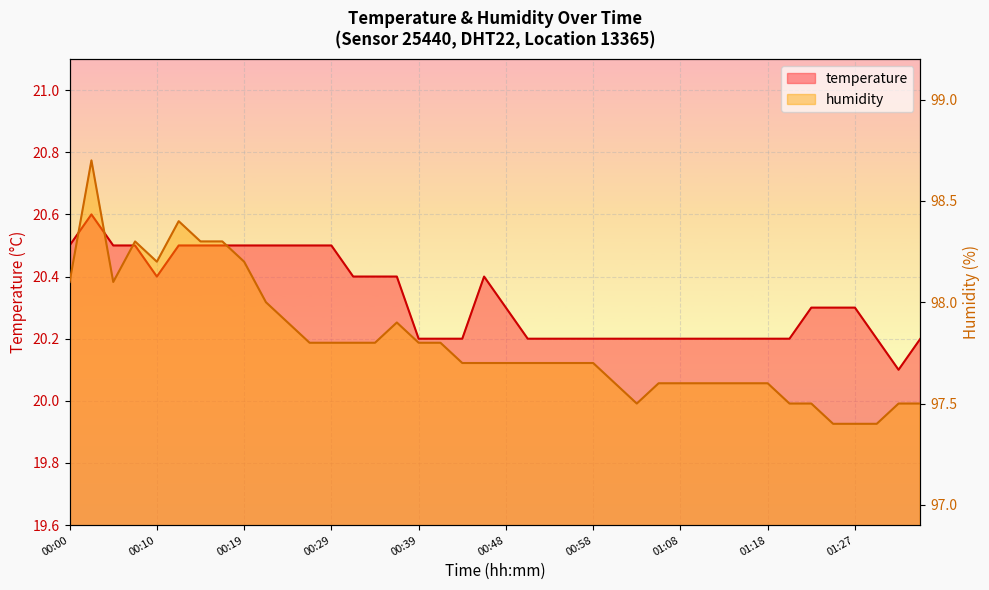

What is the label of the 34th point from the left?

01:20